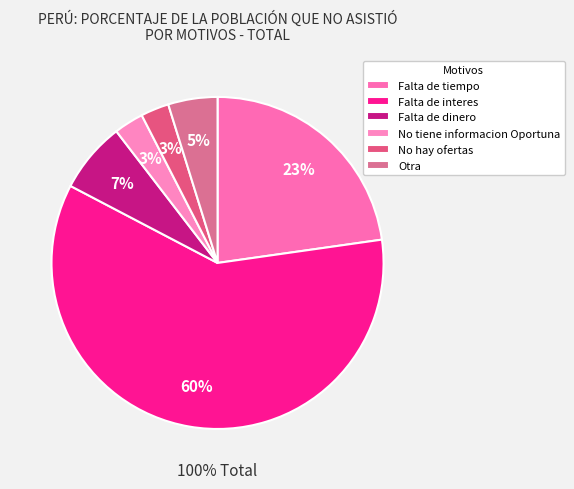

To the nearest percent, what is the combined percentage of No hay ofertas and Otra?

8%